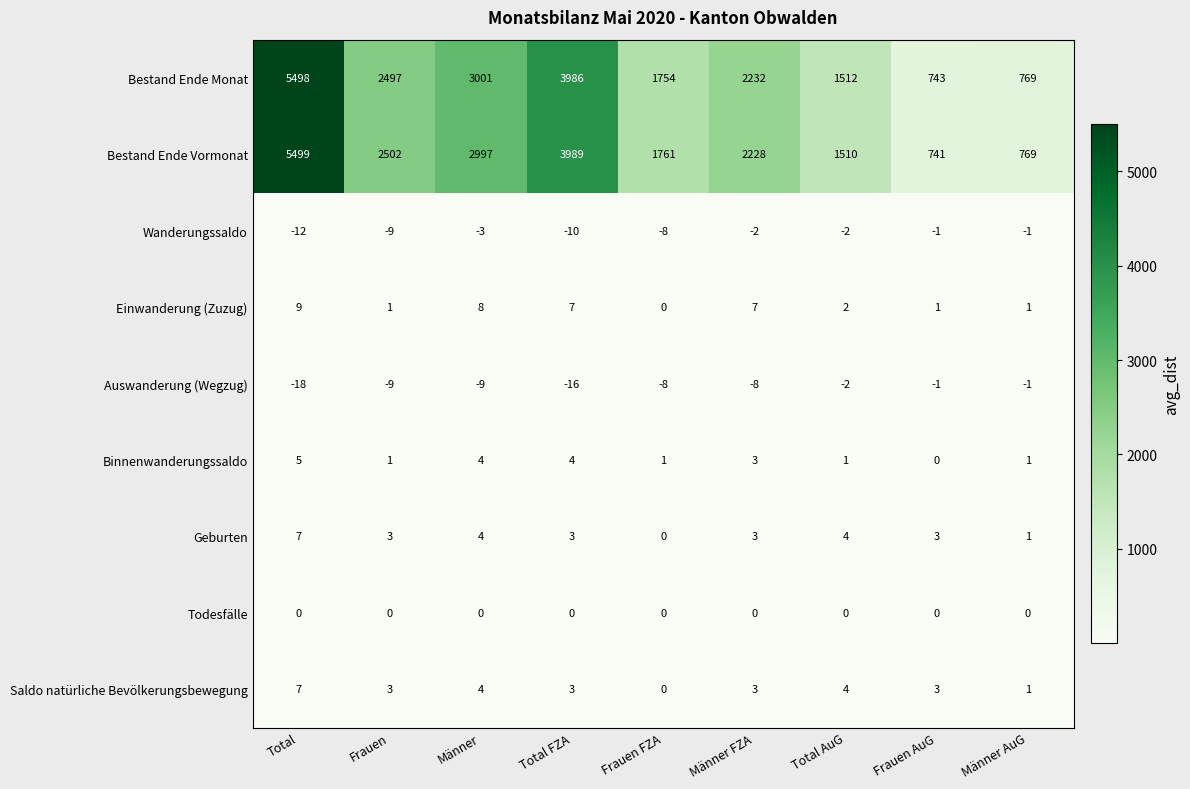

The Bestand Ende Vormonat series shows 4514 at Männer. True or false?

False